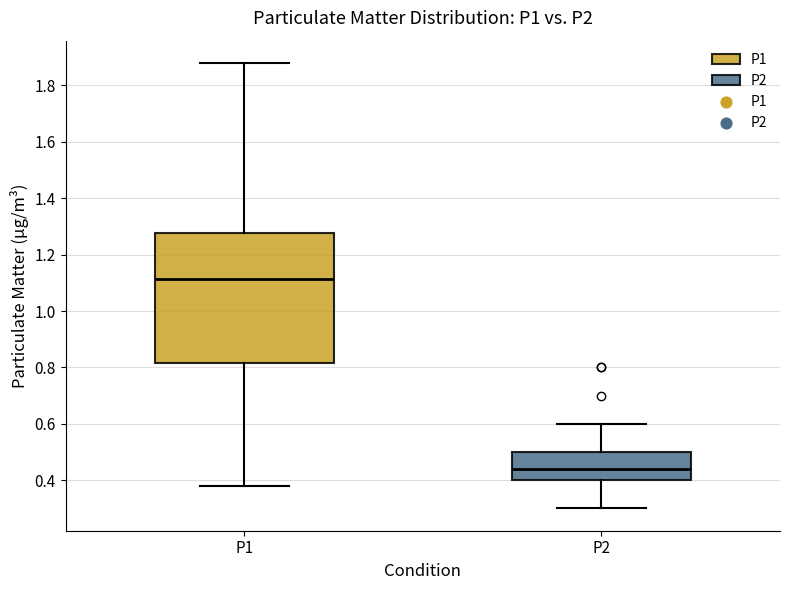

Reading left to right, read every box against the y-axis: the position of its median line, the range the box covers, and the ends of its whiskers. The values are not printed on the chart, so give them approximately, as read against the axis.

P1: median 1.12, box 0.82 to 1.28, whiskers 0.38 to 1.88
P2: median 0.44, box 0.40 to 0.50, whiskers 0.30 to 0.60